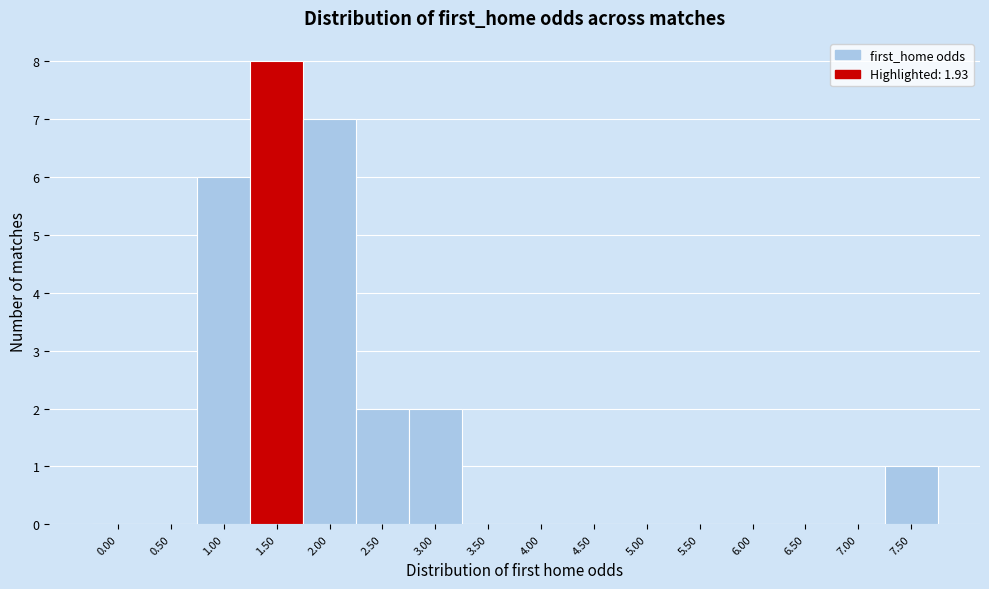

Reading left to right, transcribe all the data shown in this chart.

0.00=0	0.50=0	1.00=6	1.50=8	2.00=7	2.50=2	3.00=2	3.50=0	4.00=0	4.50=0	5.00=0	5.50=0	6.00=0	6.50=0	7.00=0	7.50=1